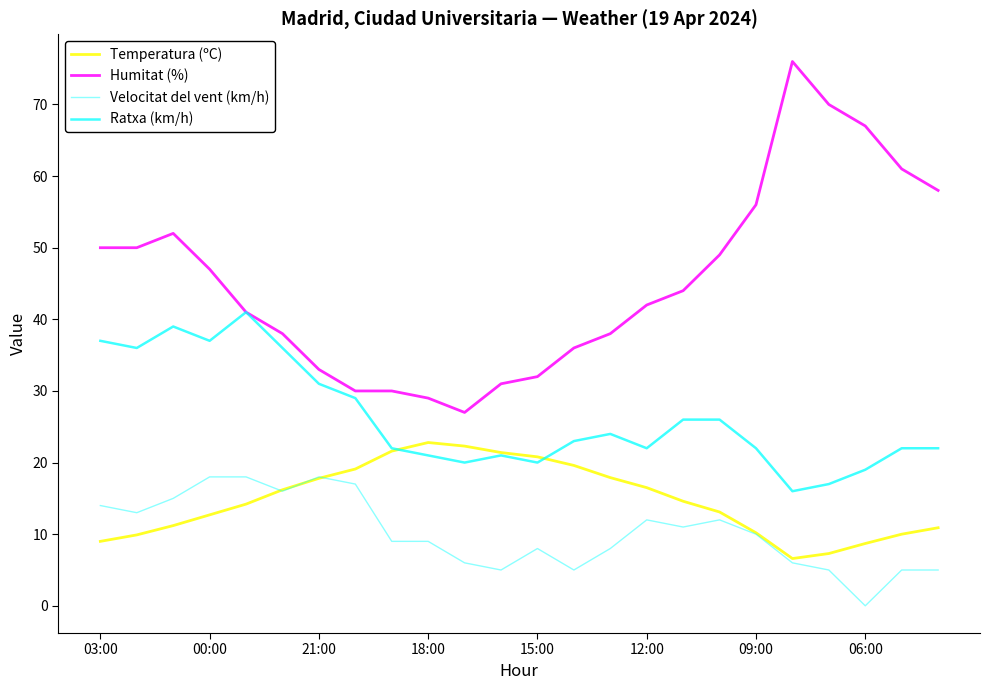

What is the value of the Temperatura (ºC) point at the 17th from the left?

14.6